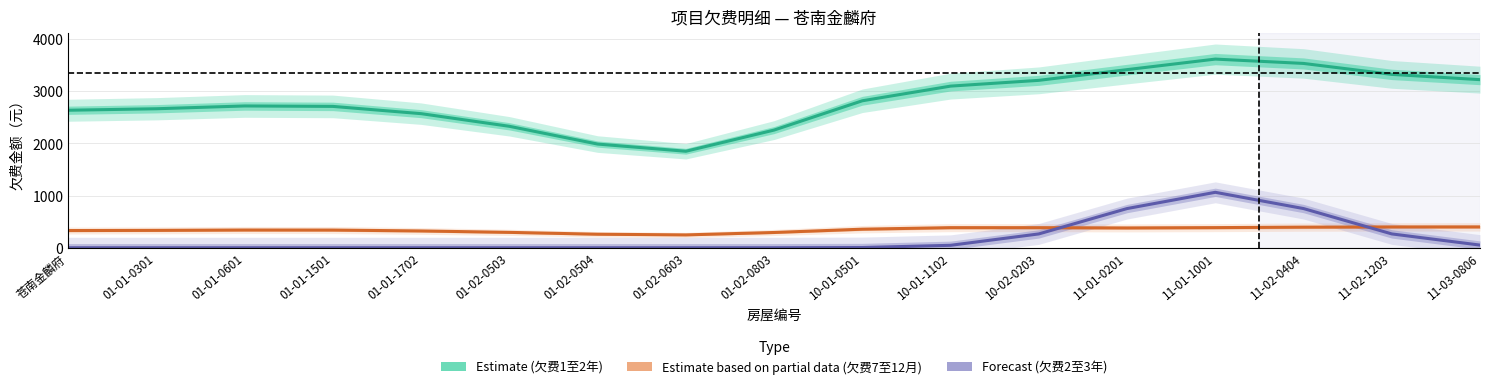

True or false: 欠费2至3年 (Forecast) and 欠费1至2年 (Estimate) intersect in this chart.

False